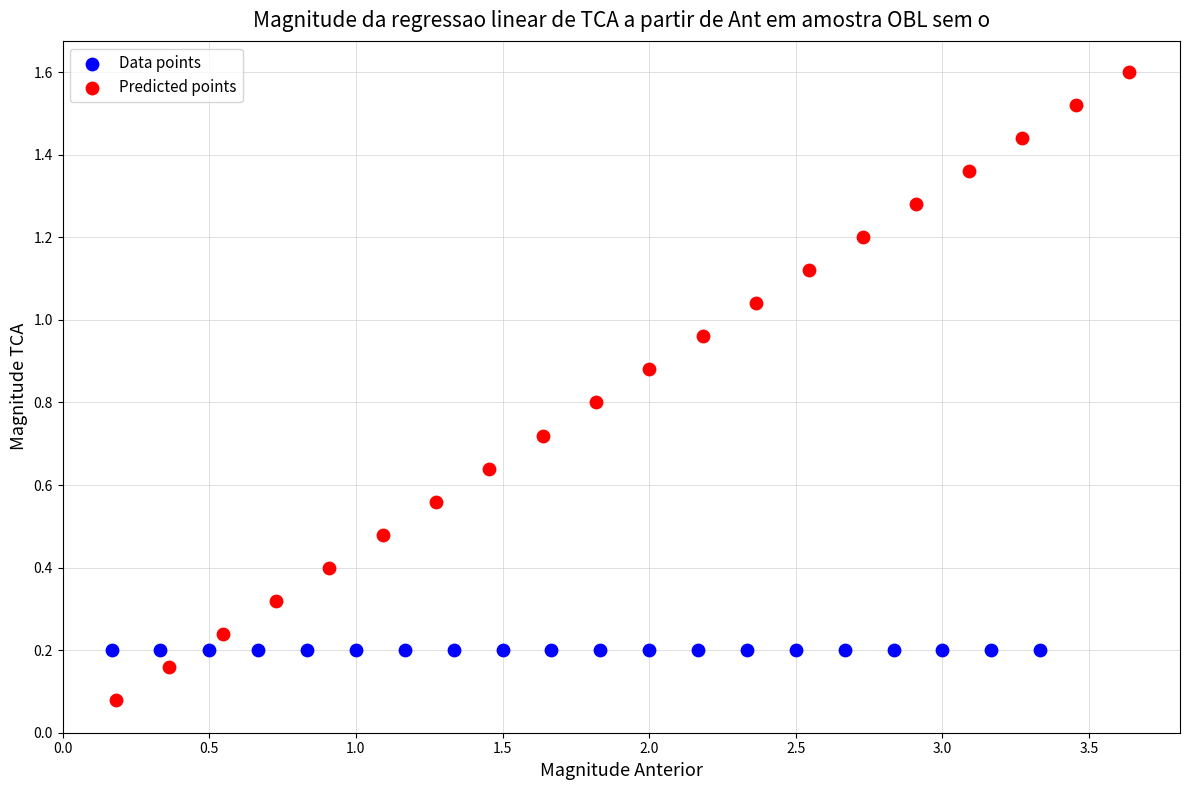

Which series reaches the minimum Y coordinate?

Predicted points